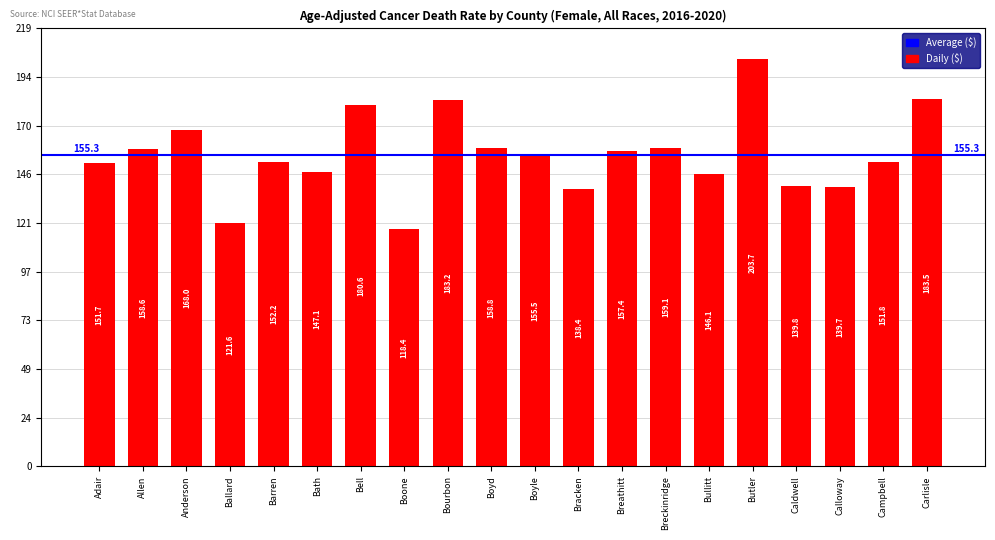

Is it true that the value at Breckinridge is 279.6?

False